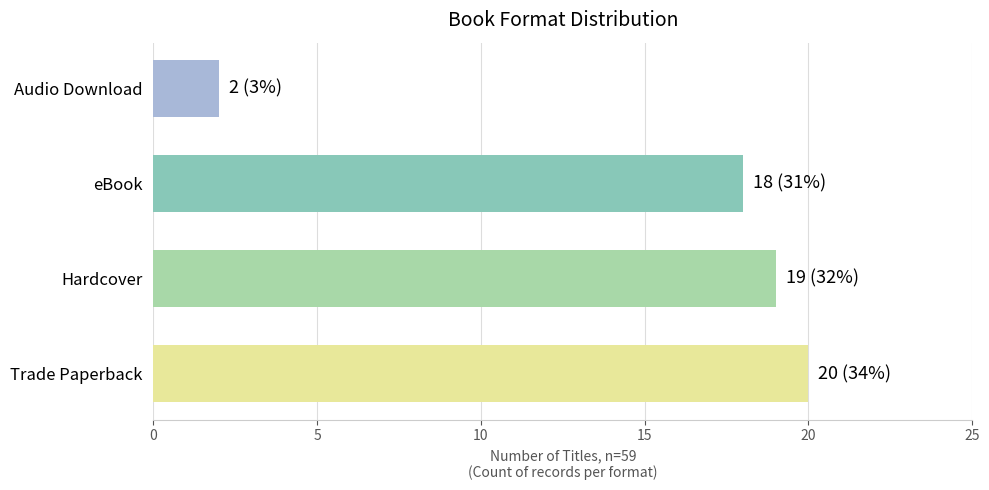

Rank the categories by value from lowest to highest.

Audio Download, eBook, Hardcover, Trade Paperback